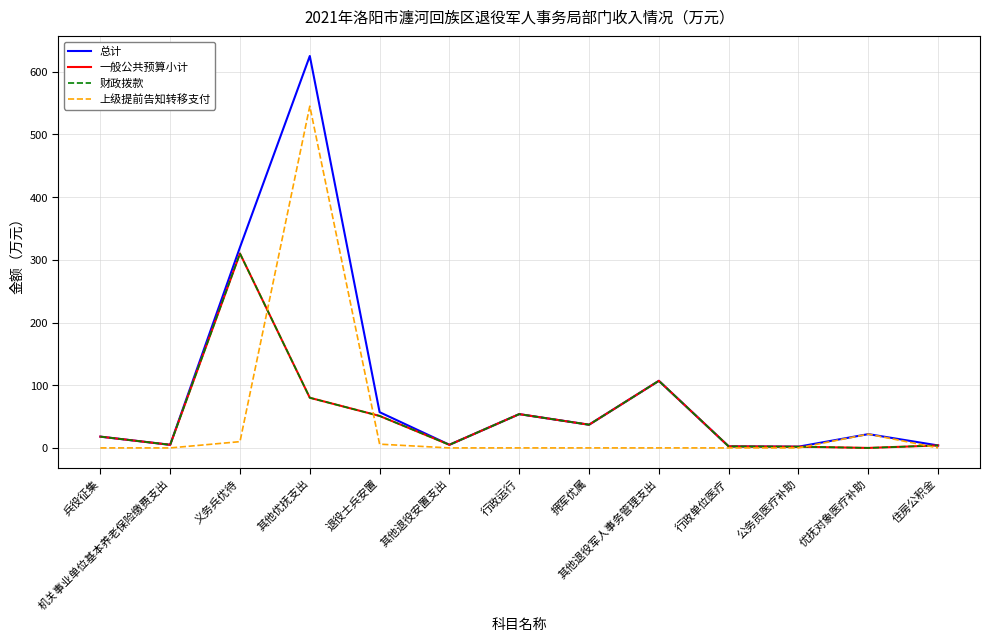

Does the chart have visible grid lines?

Yes